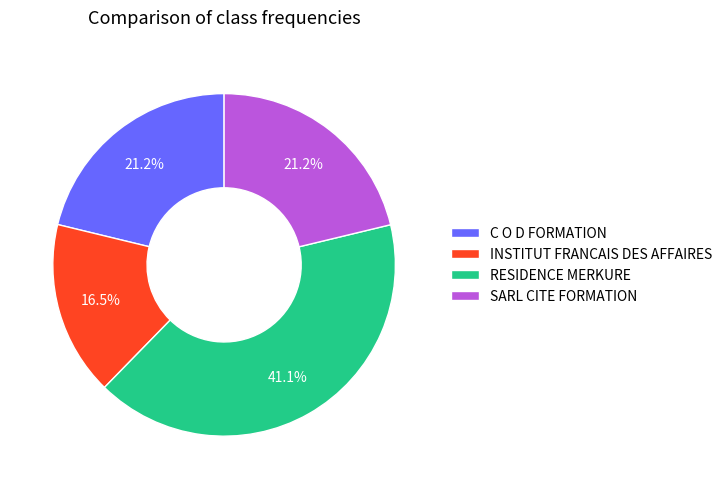

What is the ratio of the value at INSTITUT FRANCAIS DES AFFAIRES to the value at C O D FORMATION?

0.8